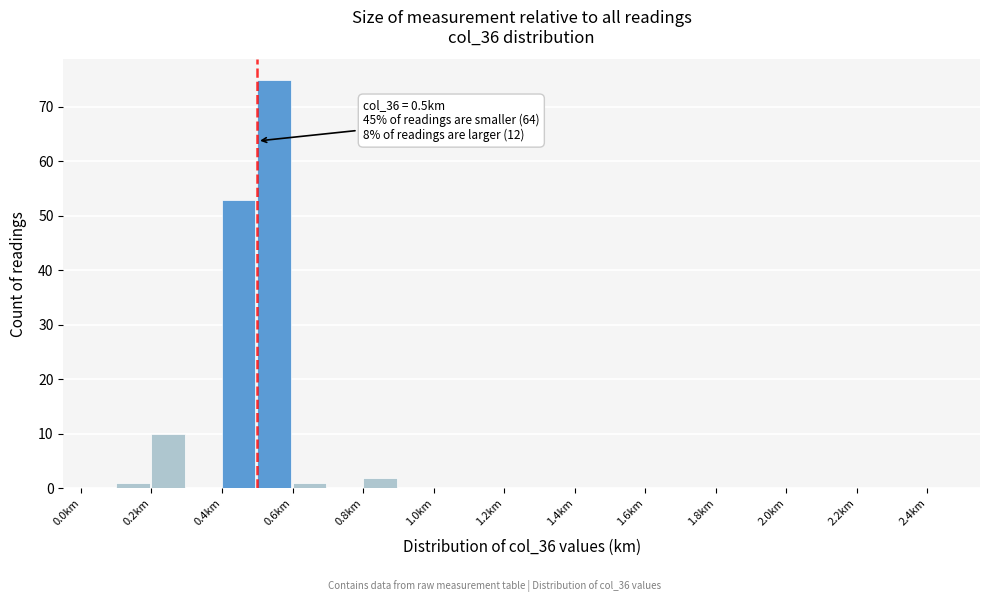

Which range on the x-axis has the tallest bar?

0.5 to 0.6